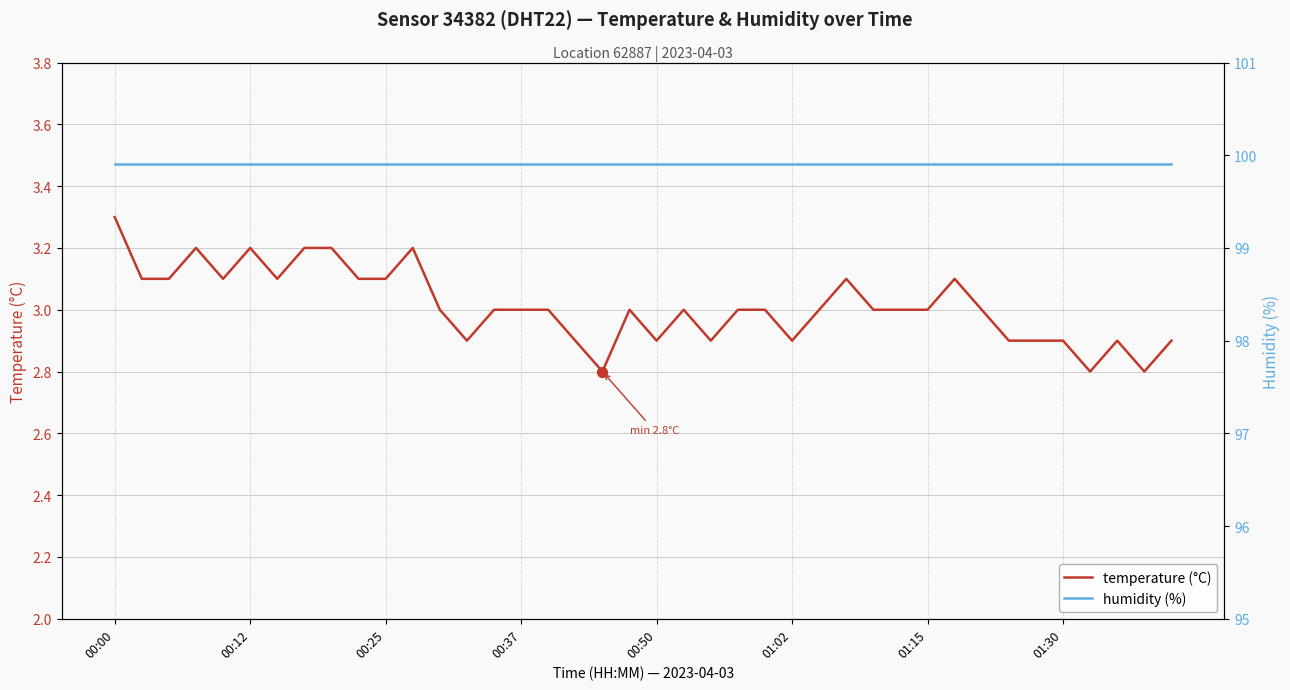

At which category is the sum across all series the highest?

00:00